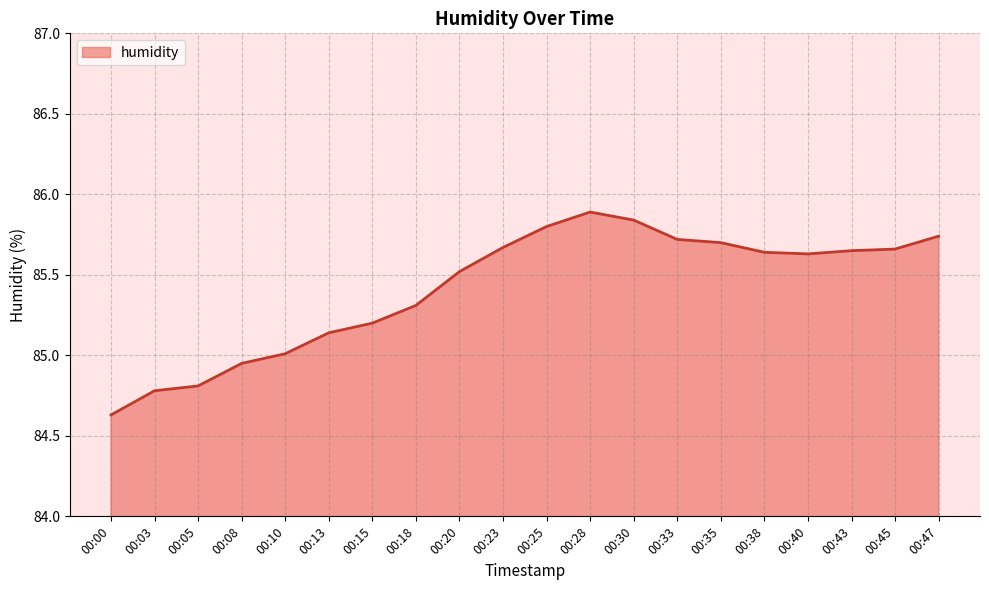

What is the sum of the values at 00:08 and 00:18?

170.3